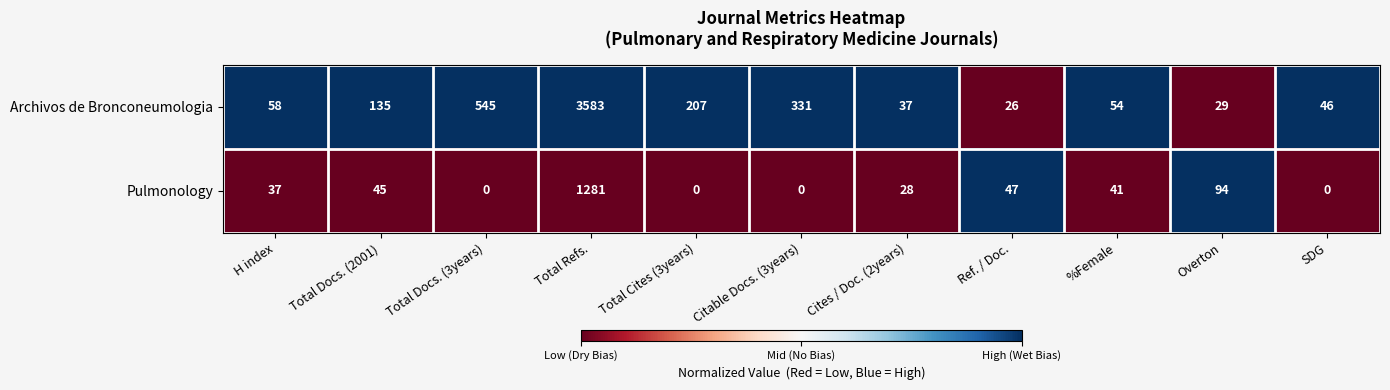

What is the greatest value displayed?

3583